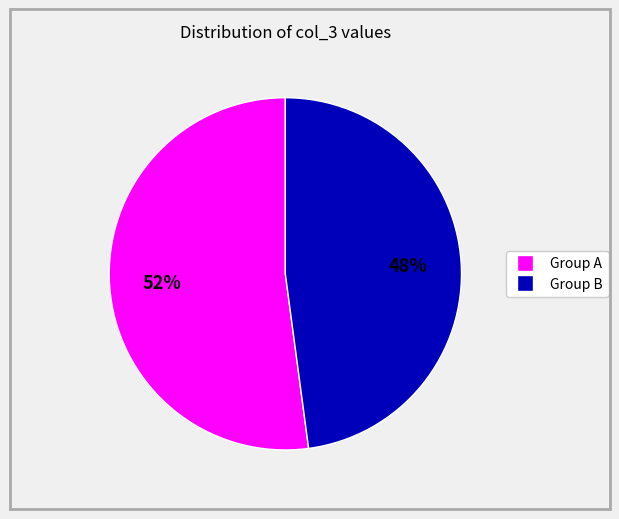

How many segments does this pie chart have?

2